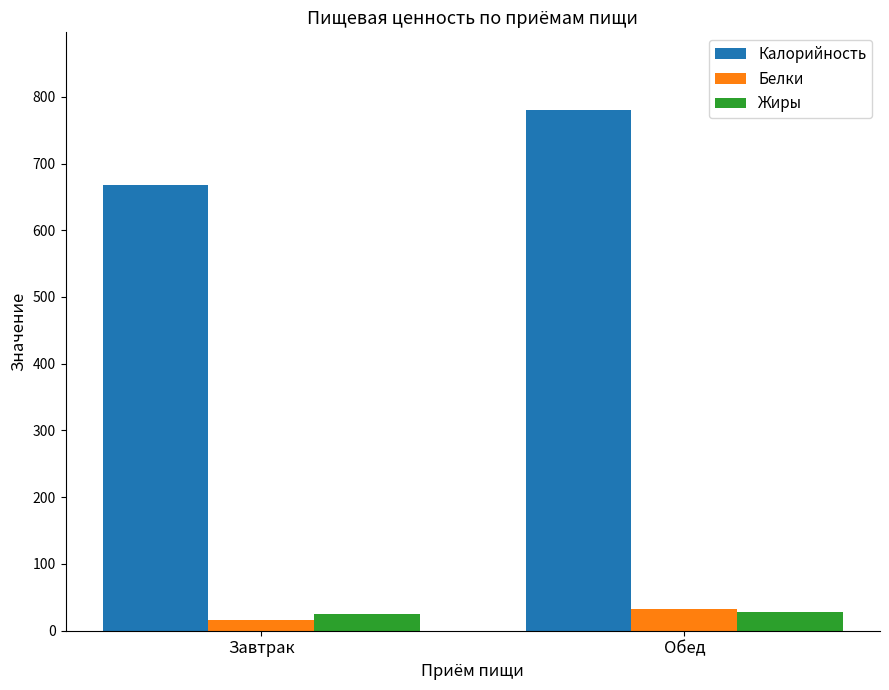

How many bars are there in total?

6